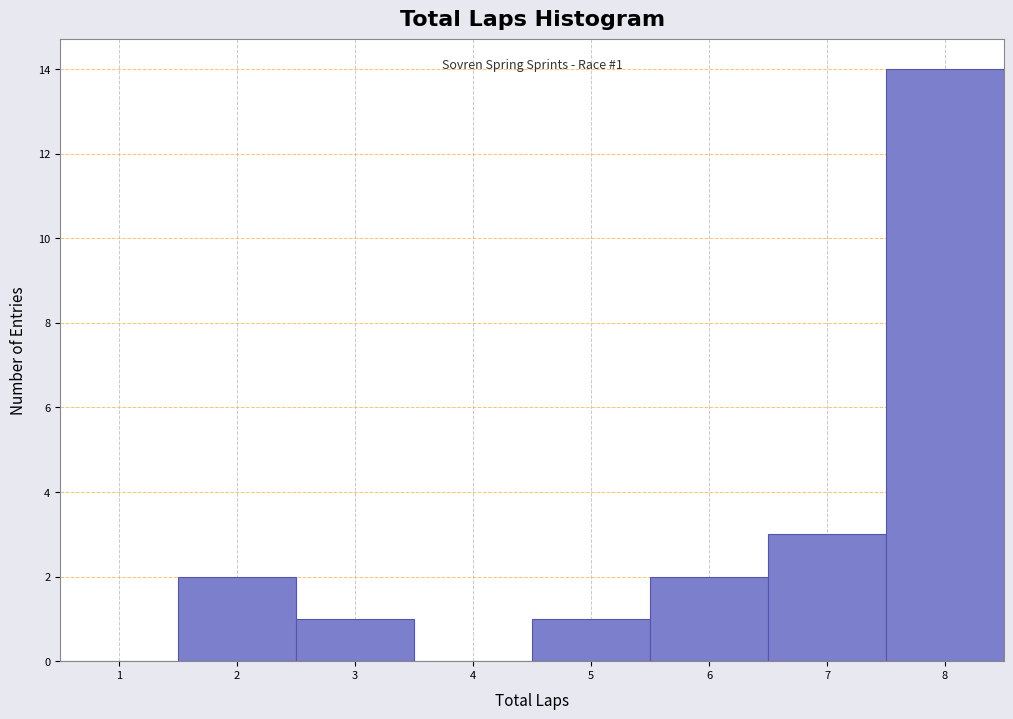

Which range on the x-axis has the tallest bar?

7.5 to 8.5